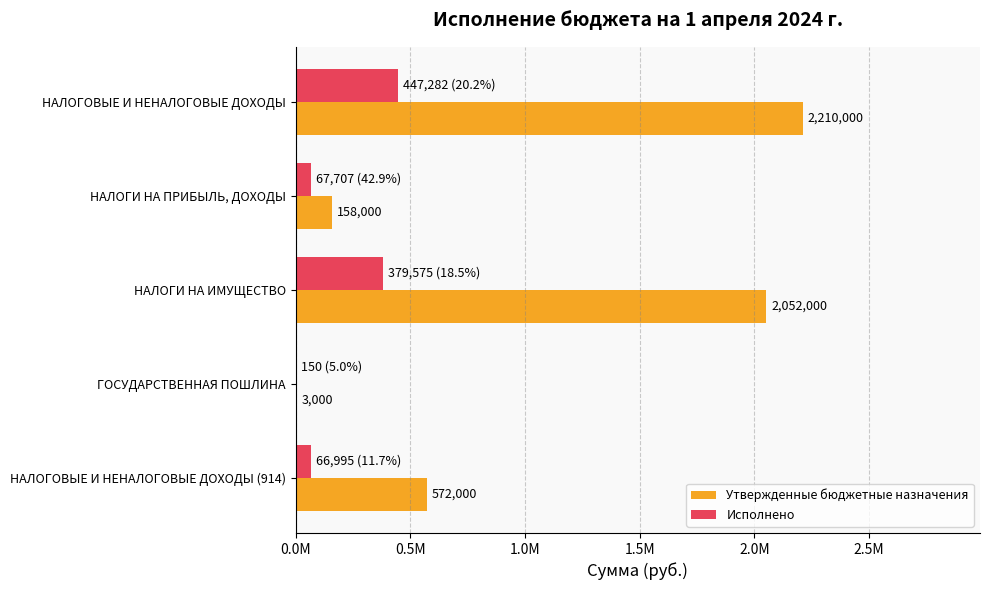

What are all the series names shown in the legend?

Утвержденные бюджетные назначения, Исполнено